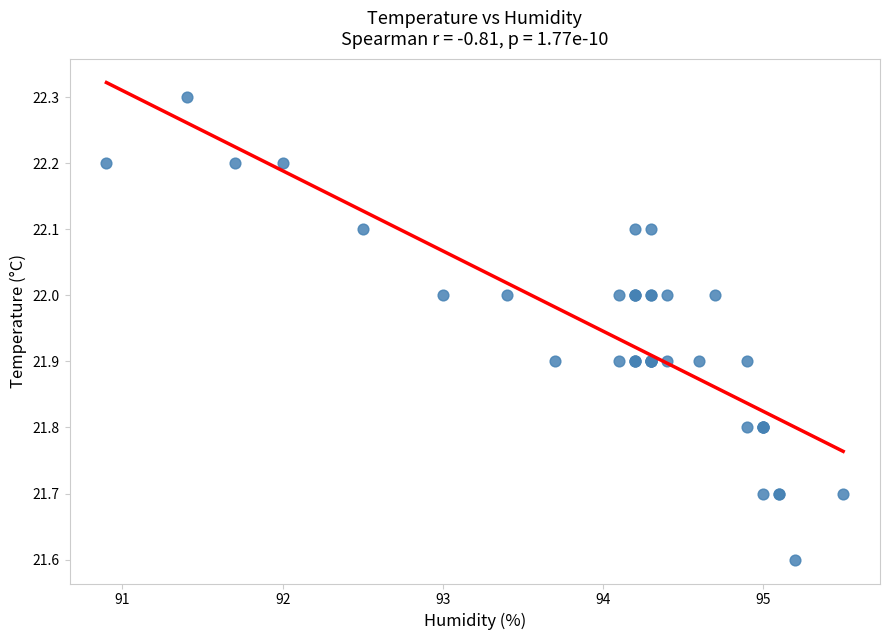

What Y value in the scatter plot is closest to 21?

21.6